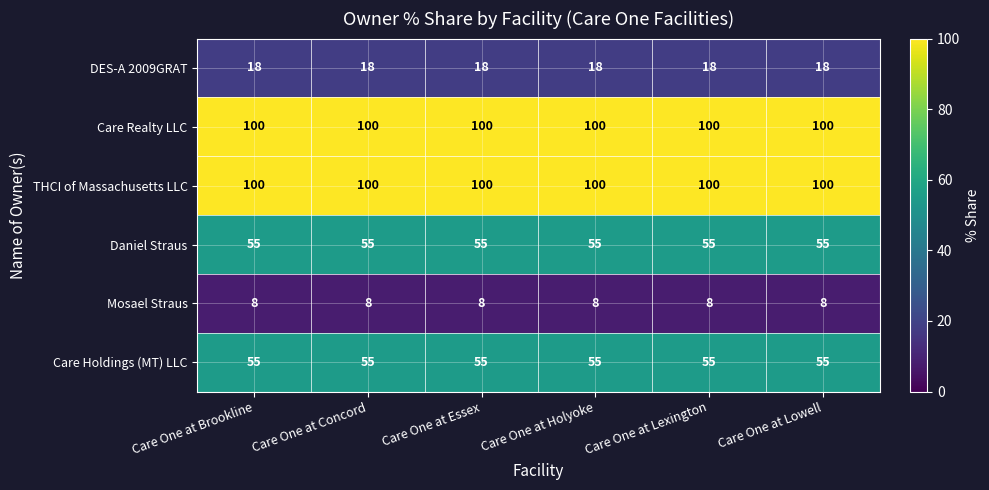

How many series are shown in this chart?

6